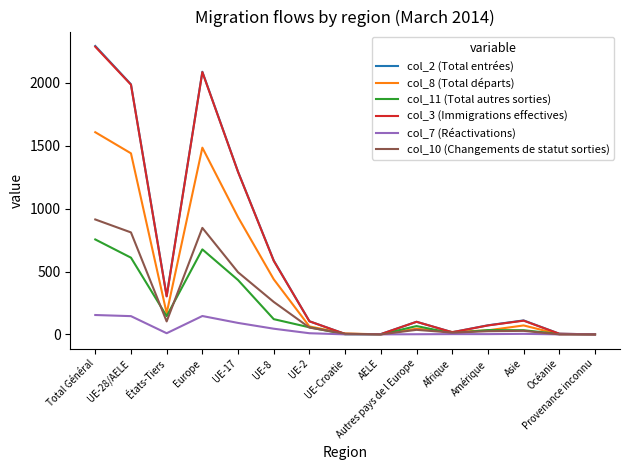

What is the greatest value displayed?

2294